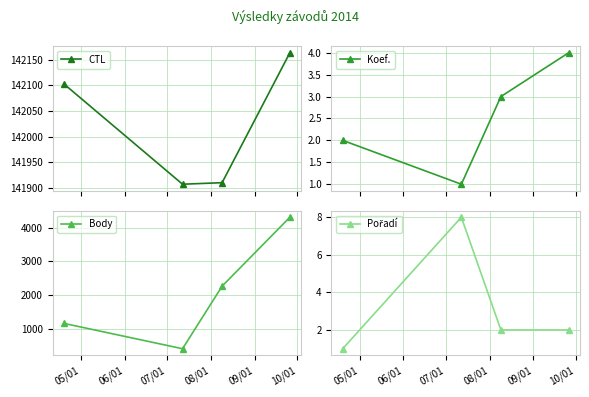

Rank the series by their maximum value, from highest to lowest.

CTL, Body, Pořadí, Koef.